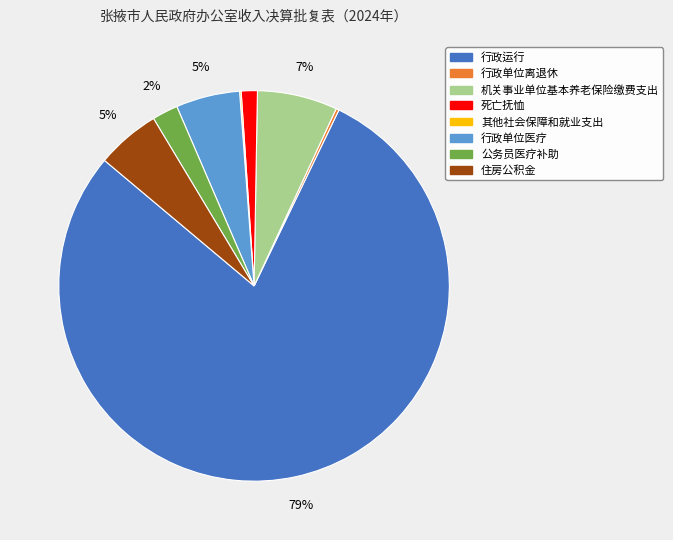

Which category has the biggest portion of the pie?

行政运行